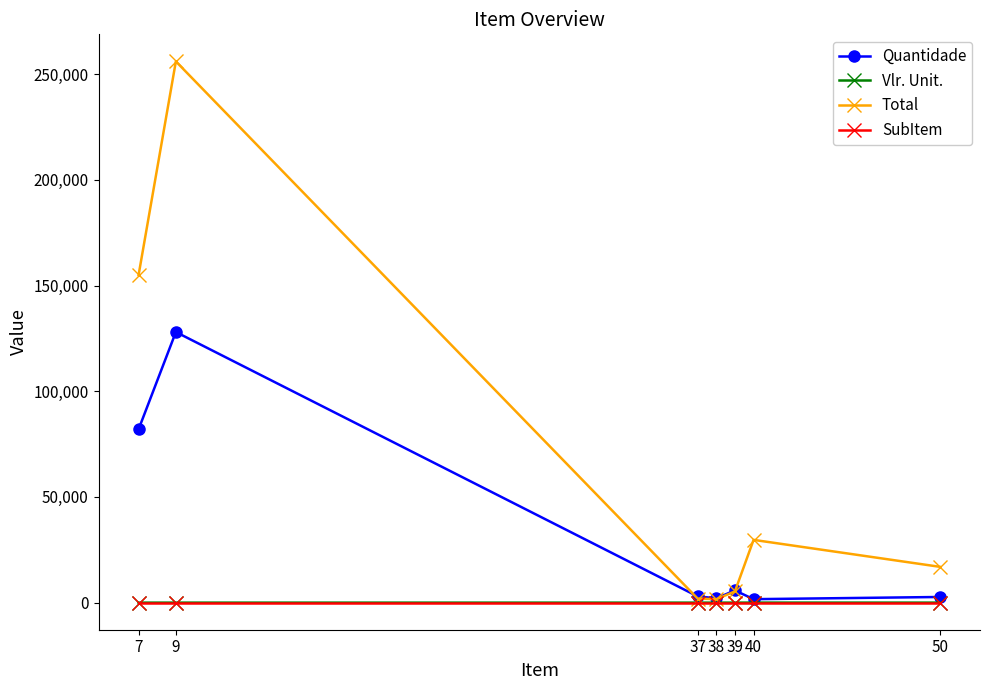

What is the value of the Quantidade point at the 2nd from the left?

128000.0